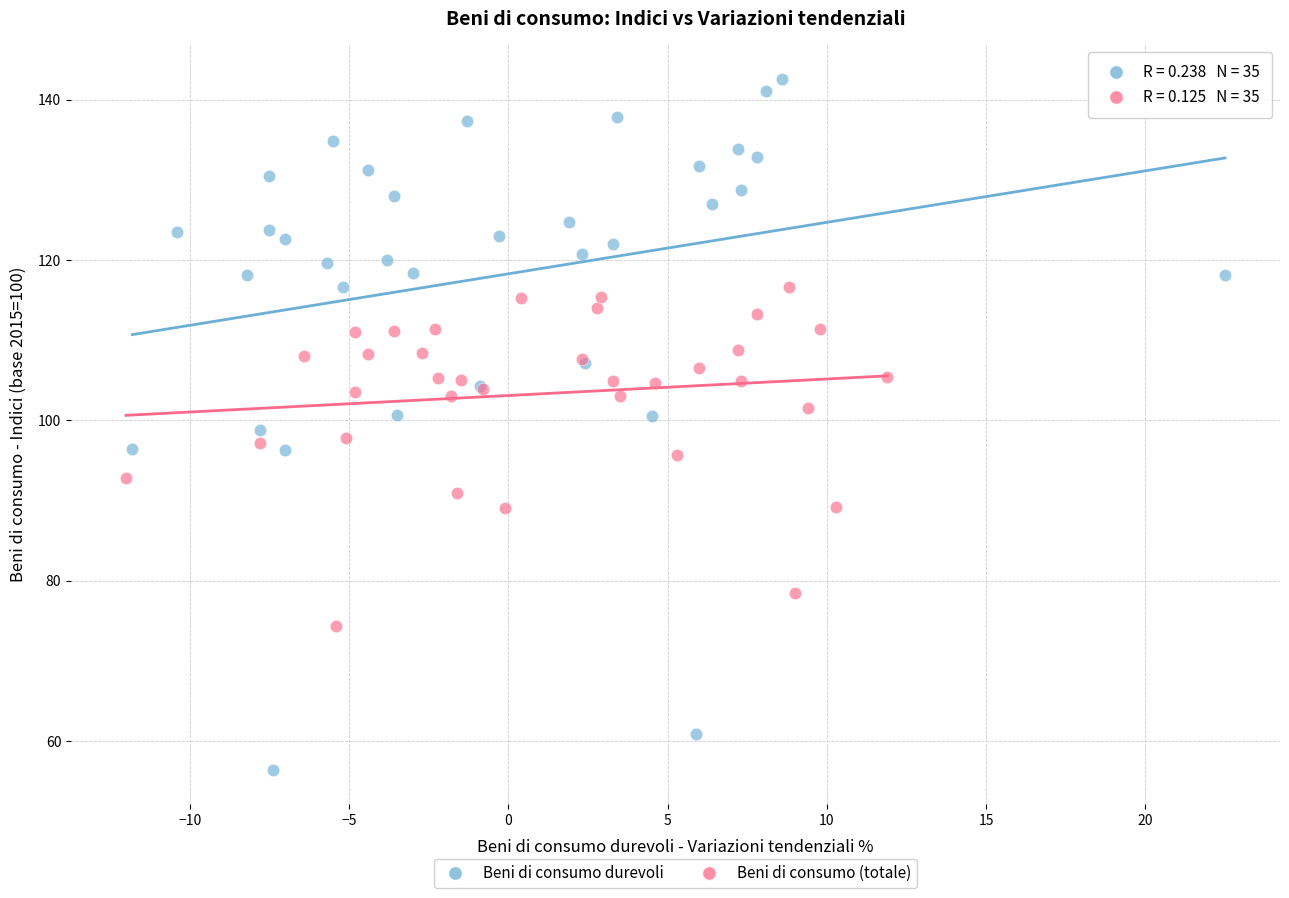

What are all the series names shown in the legend?

Beni di consumo durevoli, Beni di consumo (totale)